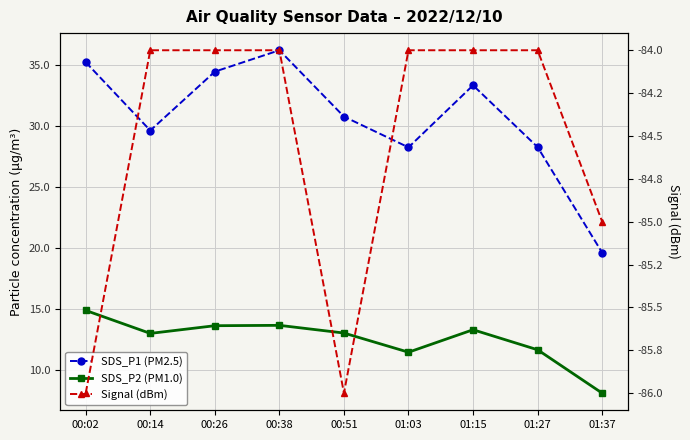

What is the spread (max minus min) of values at 00:14?

113.6